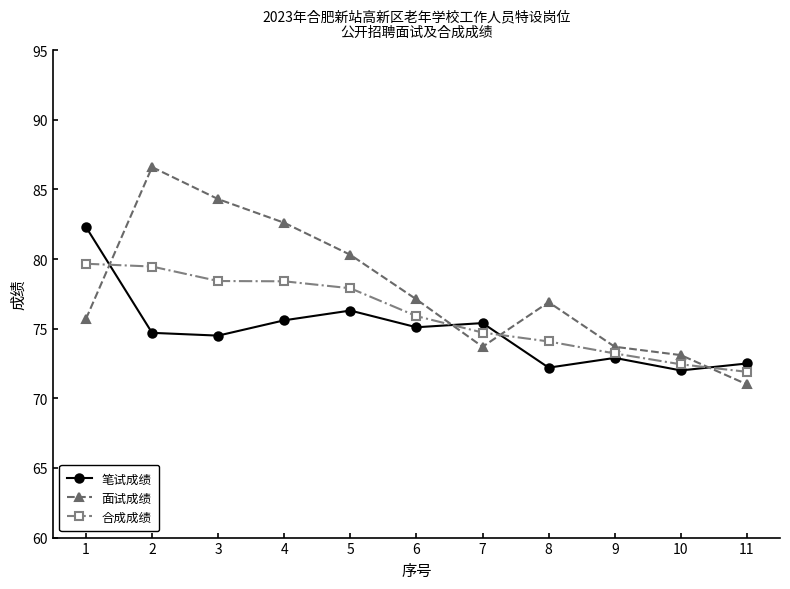

Which series changed the most between 2 and 9?

面试成绩